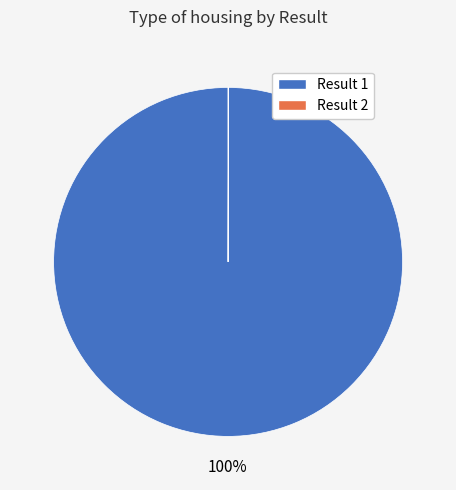

To the nearest percent, what is the difference between the largest and smallest slice percentages?

100%